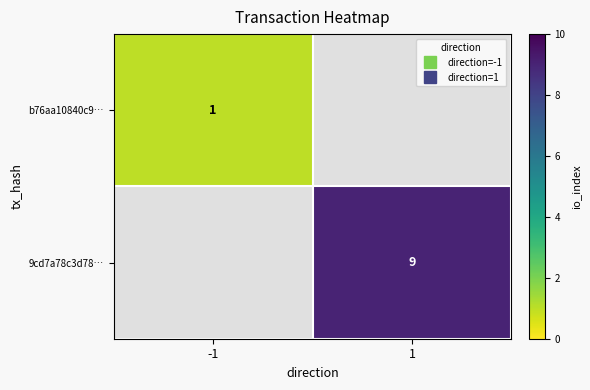

At how many categories does at least one series exceed 4?

1